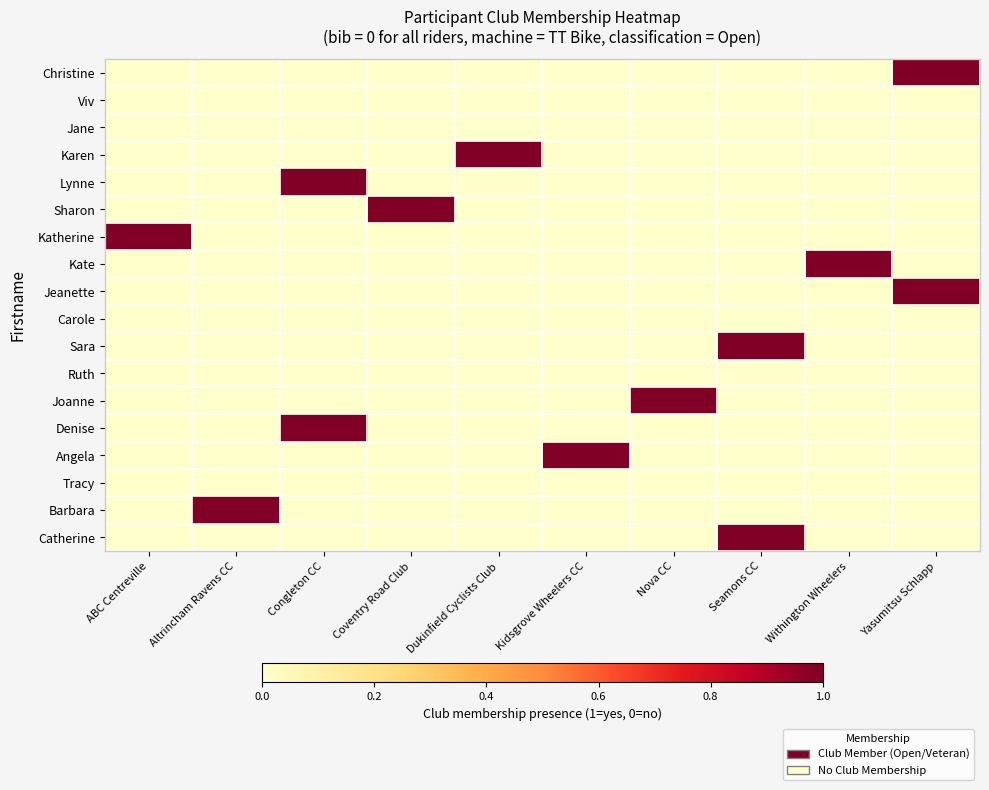

What is the spread (max minus min) of values at Nova CC?

1